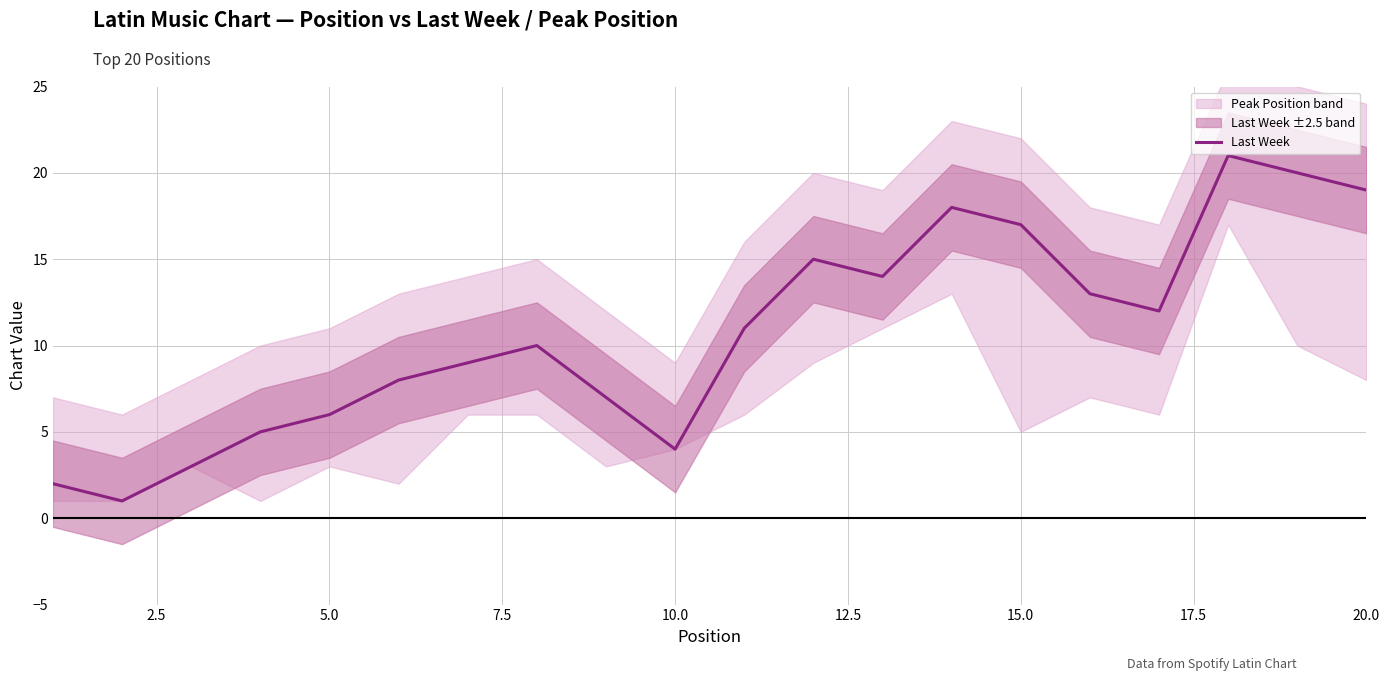

How many data points are above 11?

9